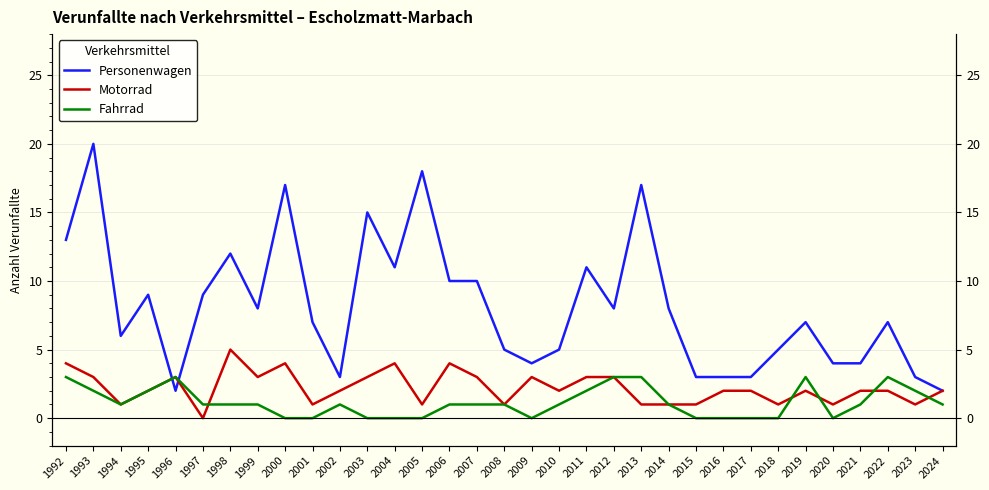

How many distinct data groups are displayed?

3